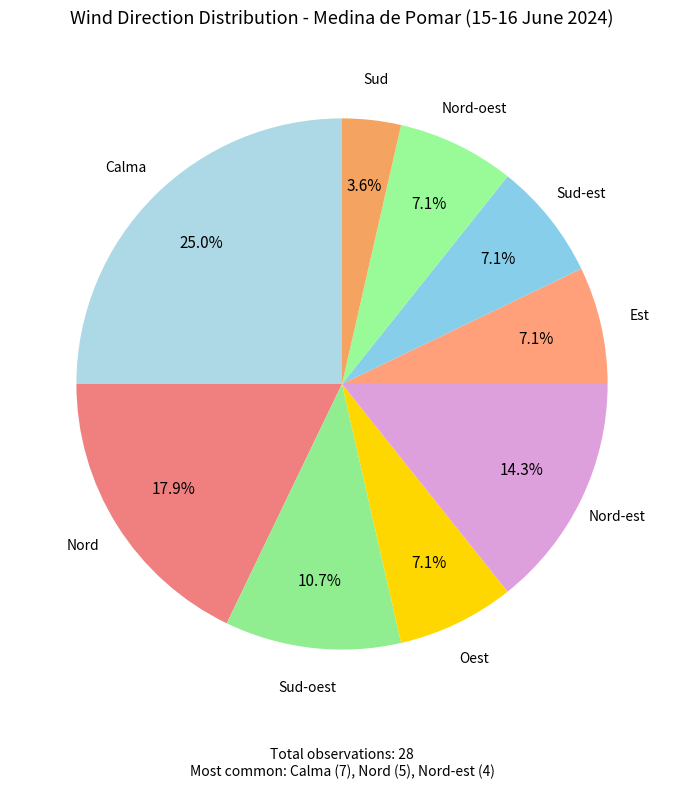

Is there a majority slice in this chart?

No